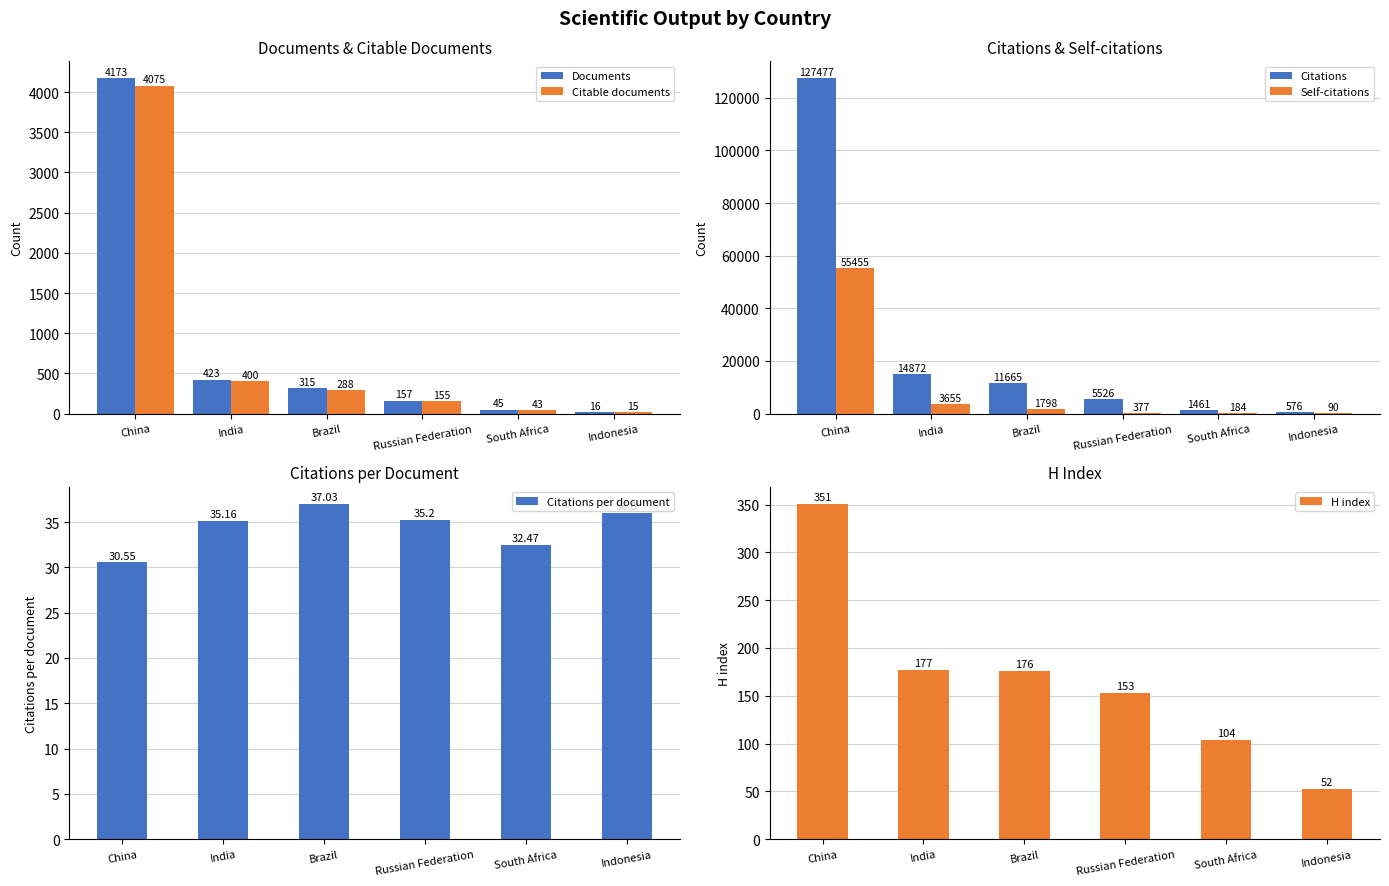

What position from the right is Russian Federation?

3